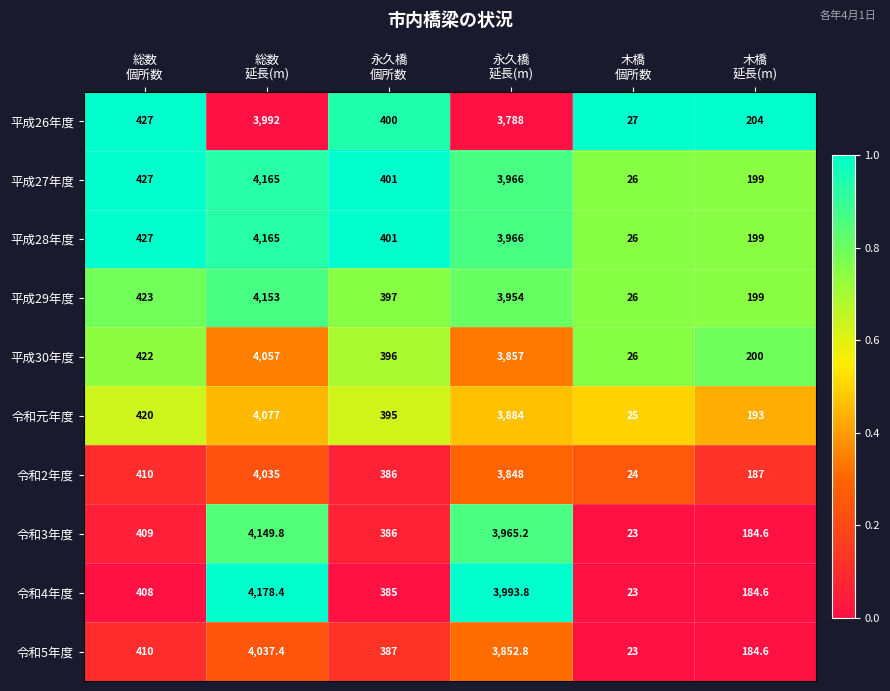

Count the number of data series in this chart.

10